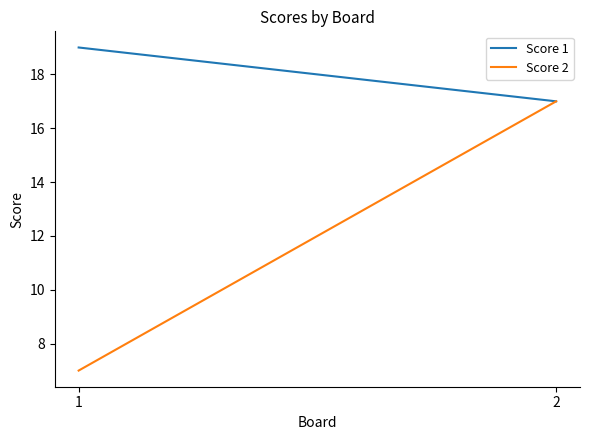

How many lines are shown in the chart?

2